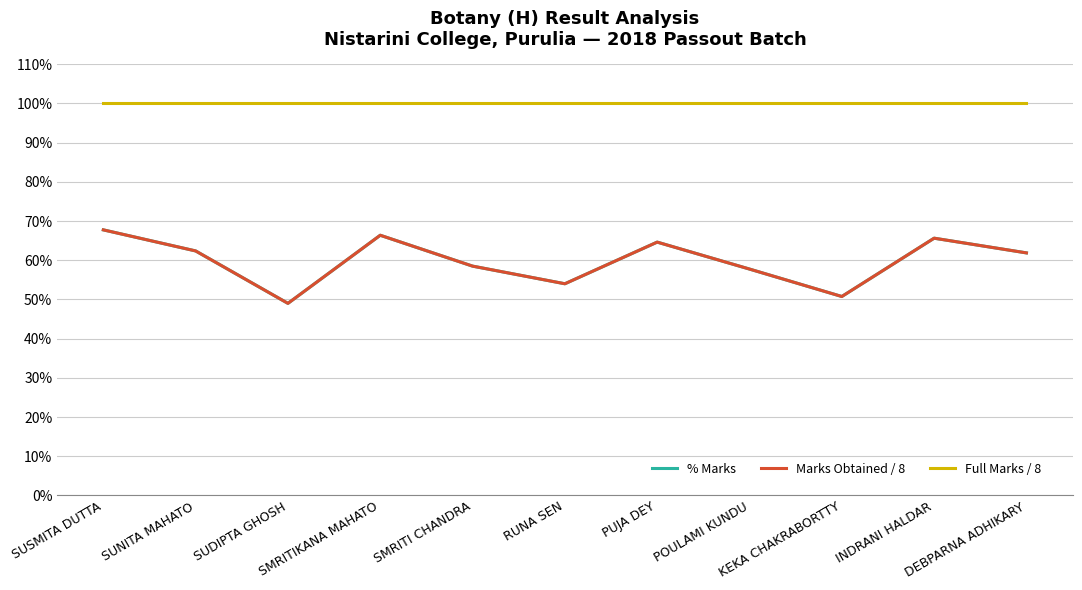

How many interior local peaks does the Marks Obtained / 8 series have?

3